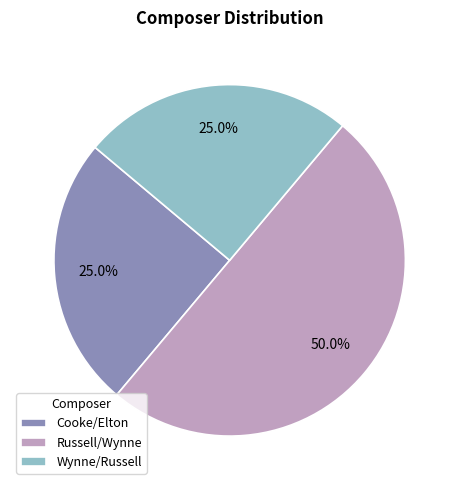

Approximately how many times larger is the value at Russell/Wynne compared to Wynne/Russell?

2.0